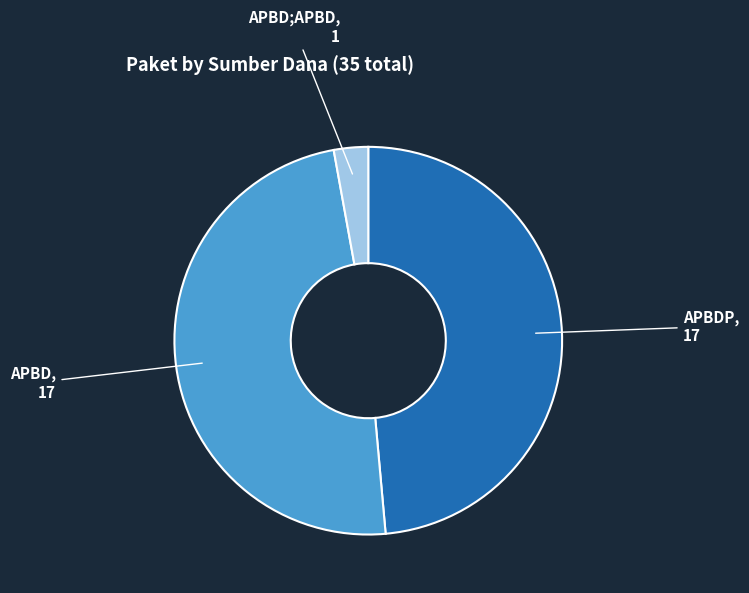

Does APBD account for over 50% of the chart?

No